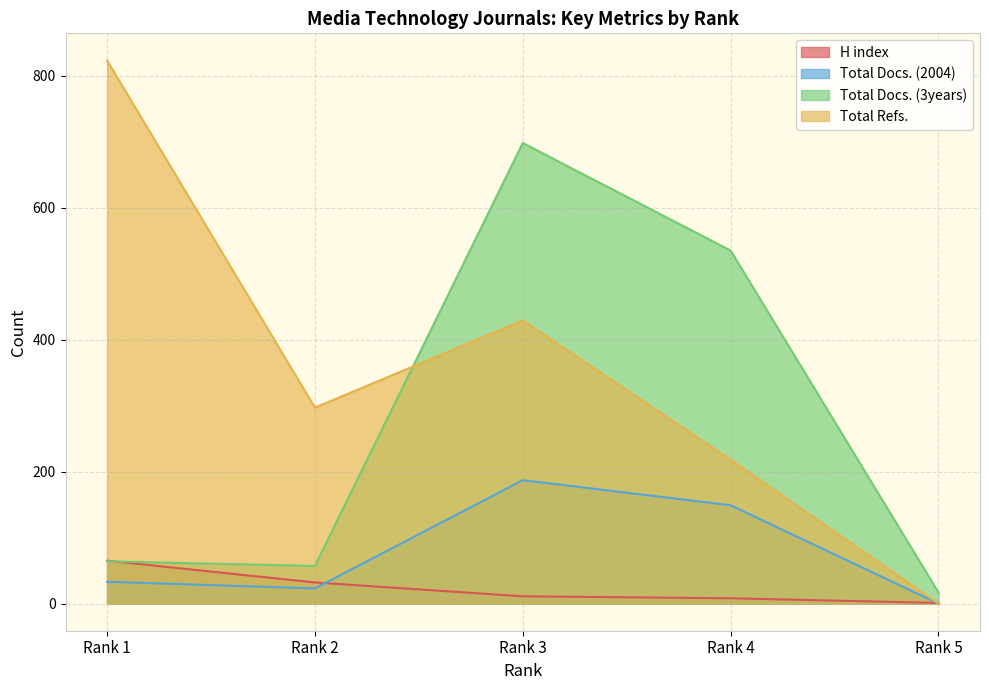

How many data points in Total Docs. (2004) are less than 33?

2